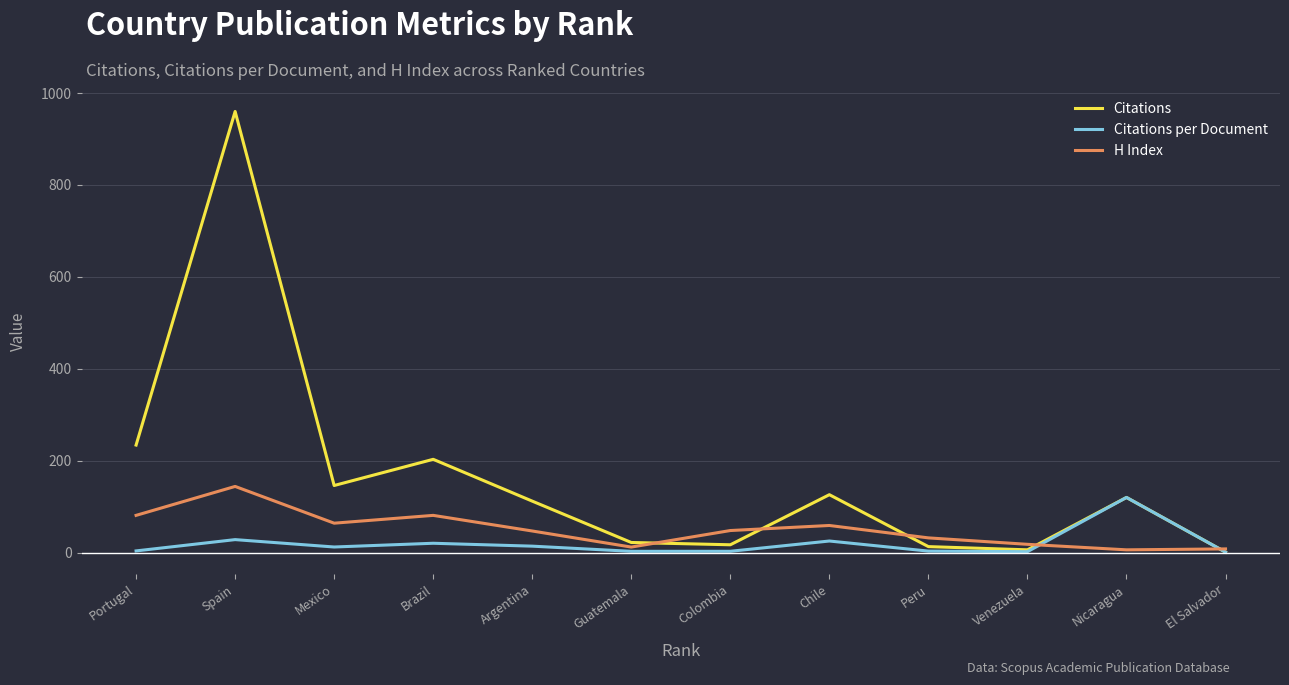

List the series in order of their peak value, lowest first.

Citations per Document, H Index, Citations